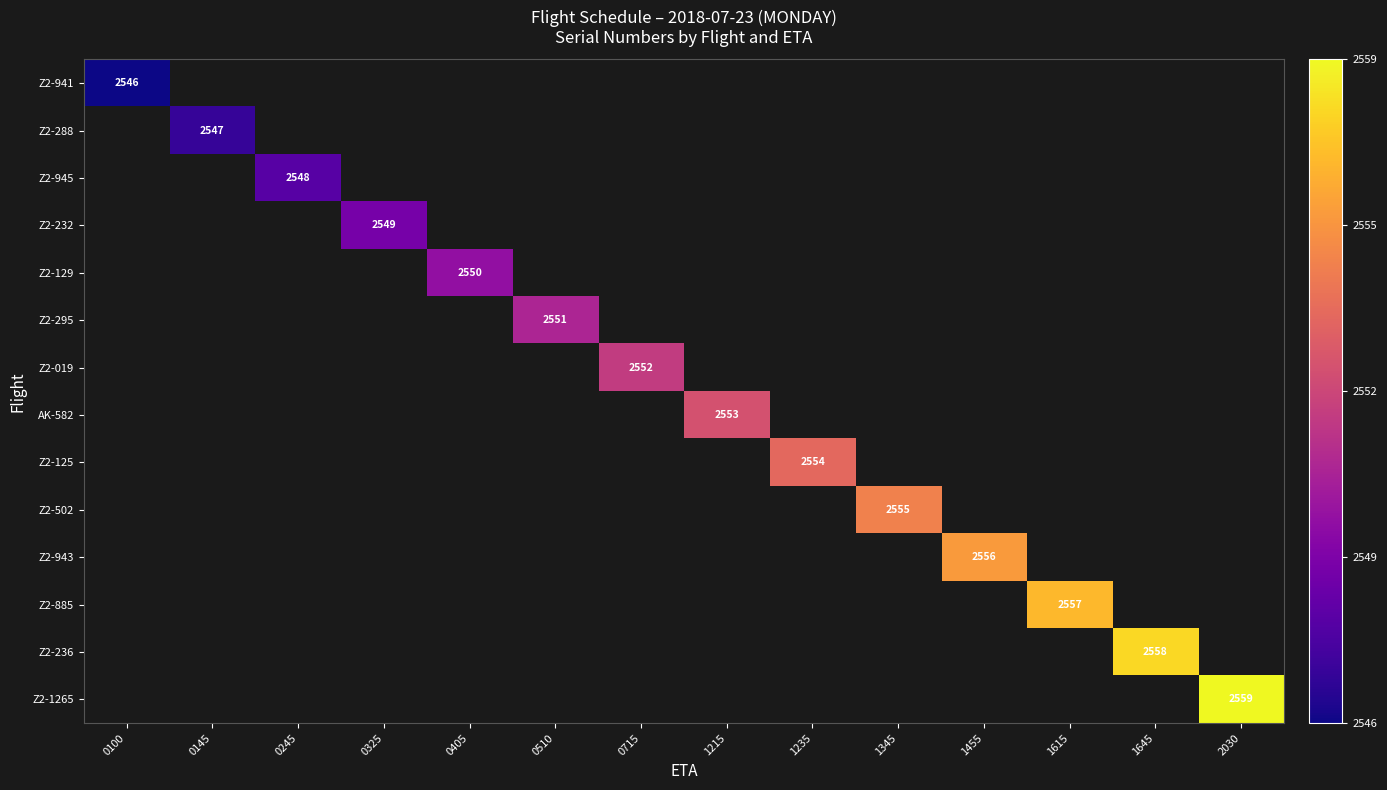

True or false: Z2-295 has a value of 2551 at 0510.

True